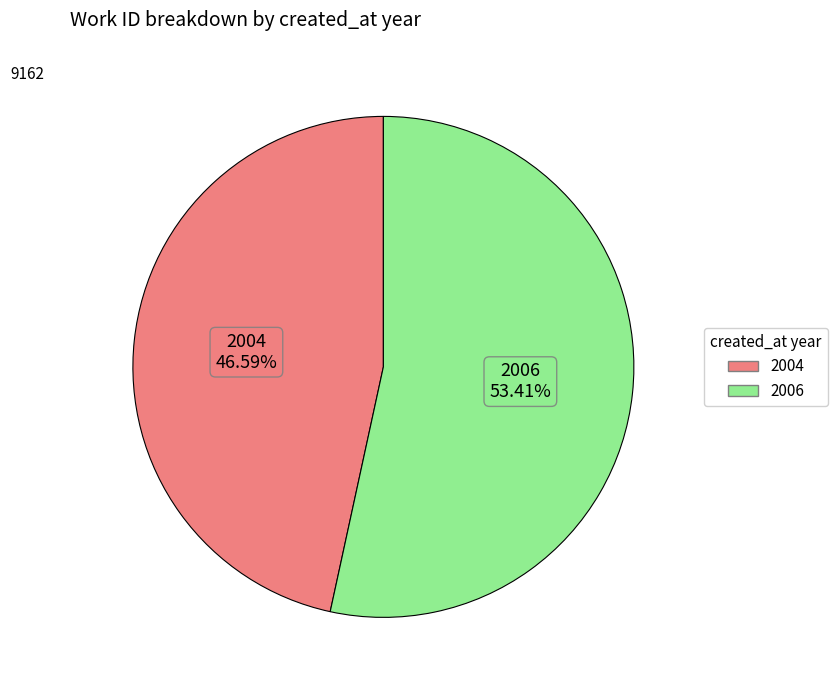

How many segments does this pie chart have?

2